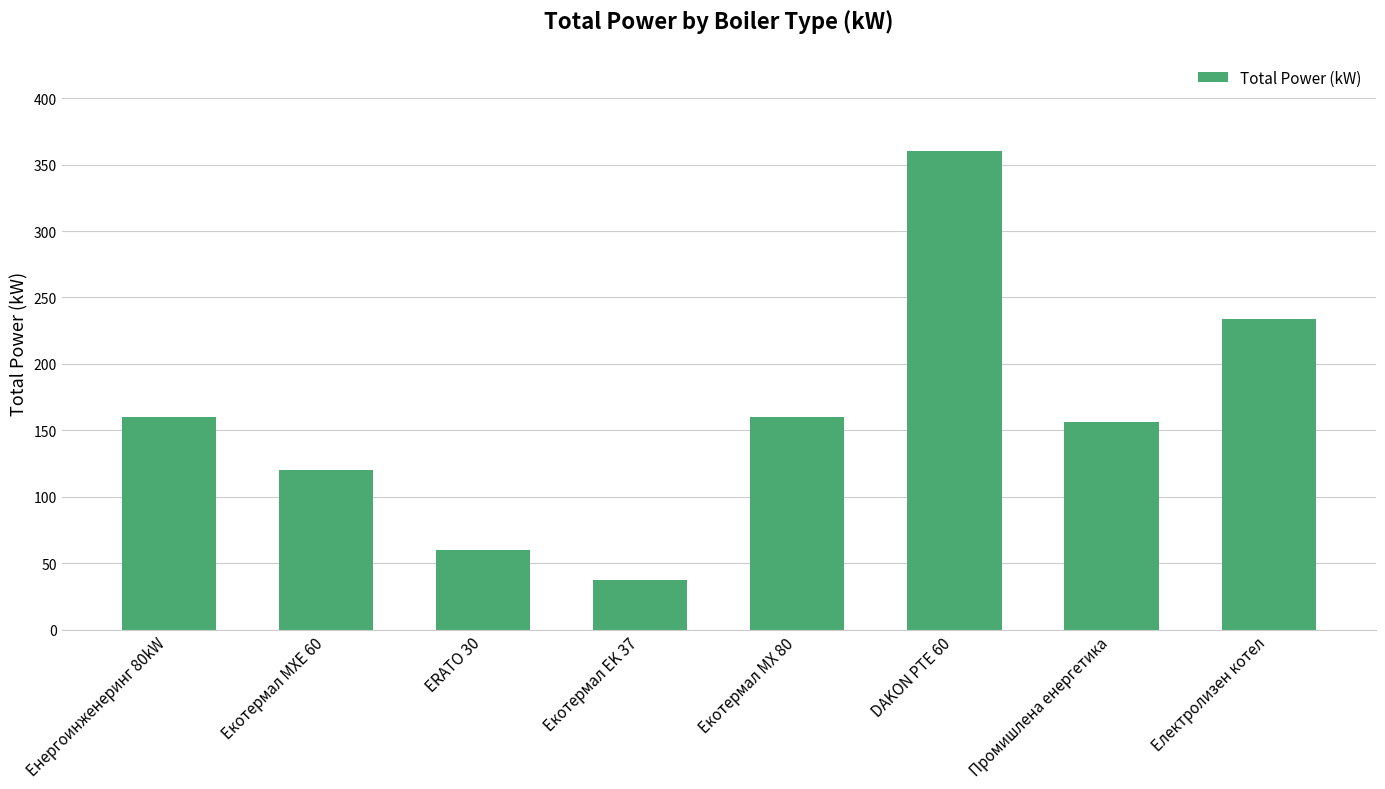

What is the greatest value displayed?

360